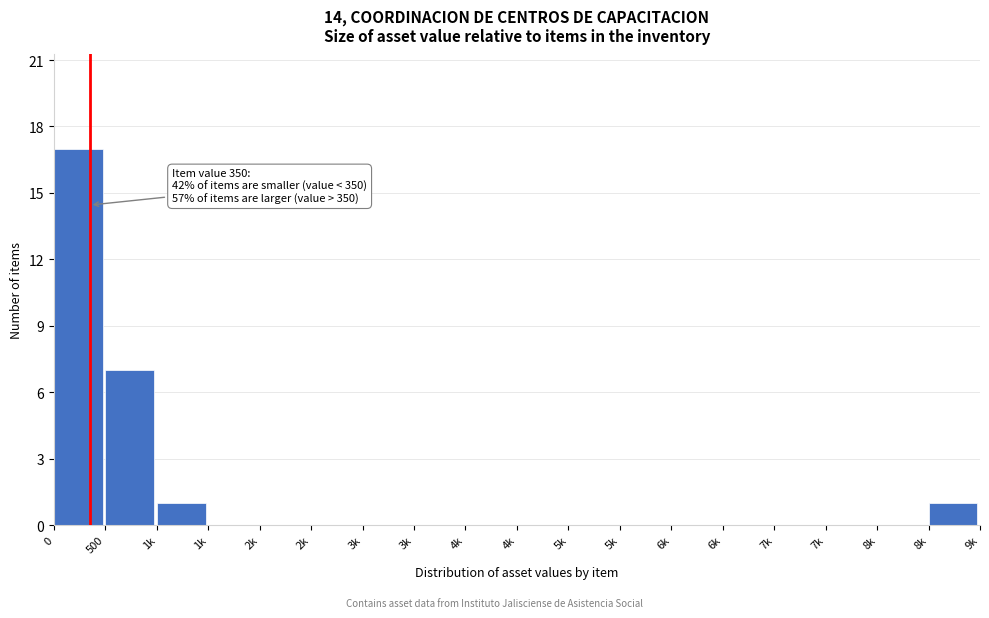

Count the number of categories in the chart.

18